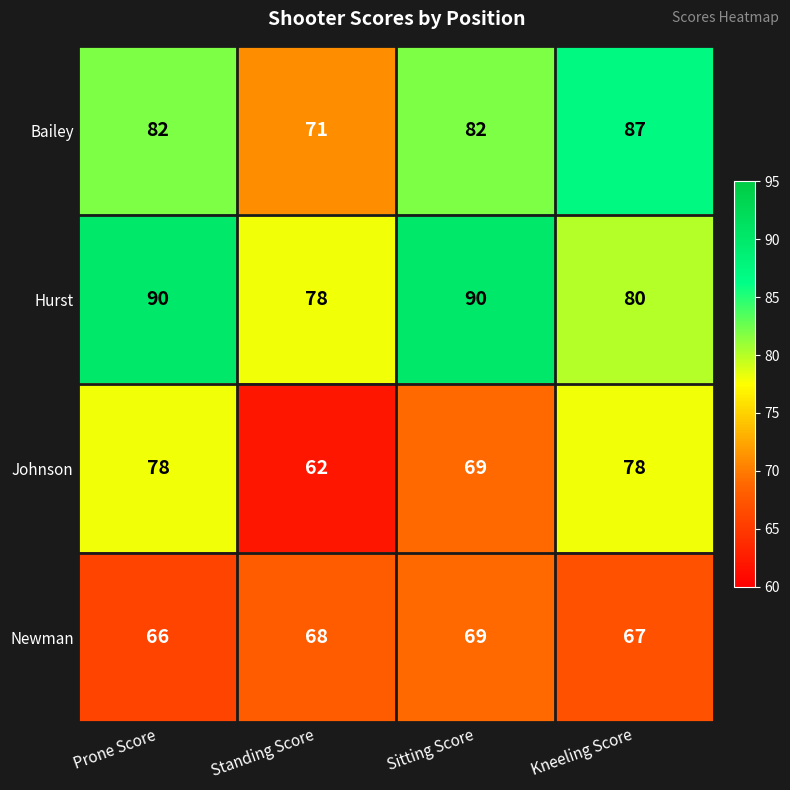

What is the difference between the highest and lowest values at Prone Score?

24